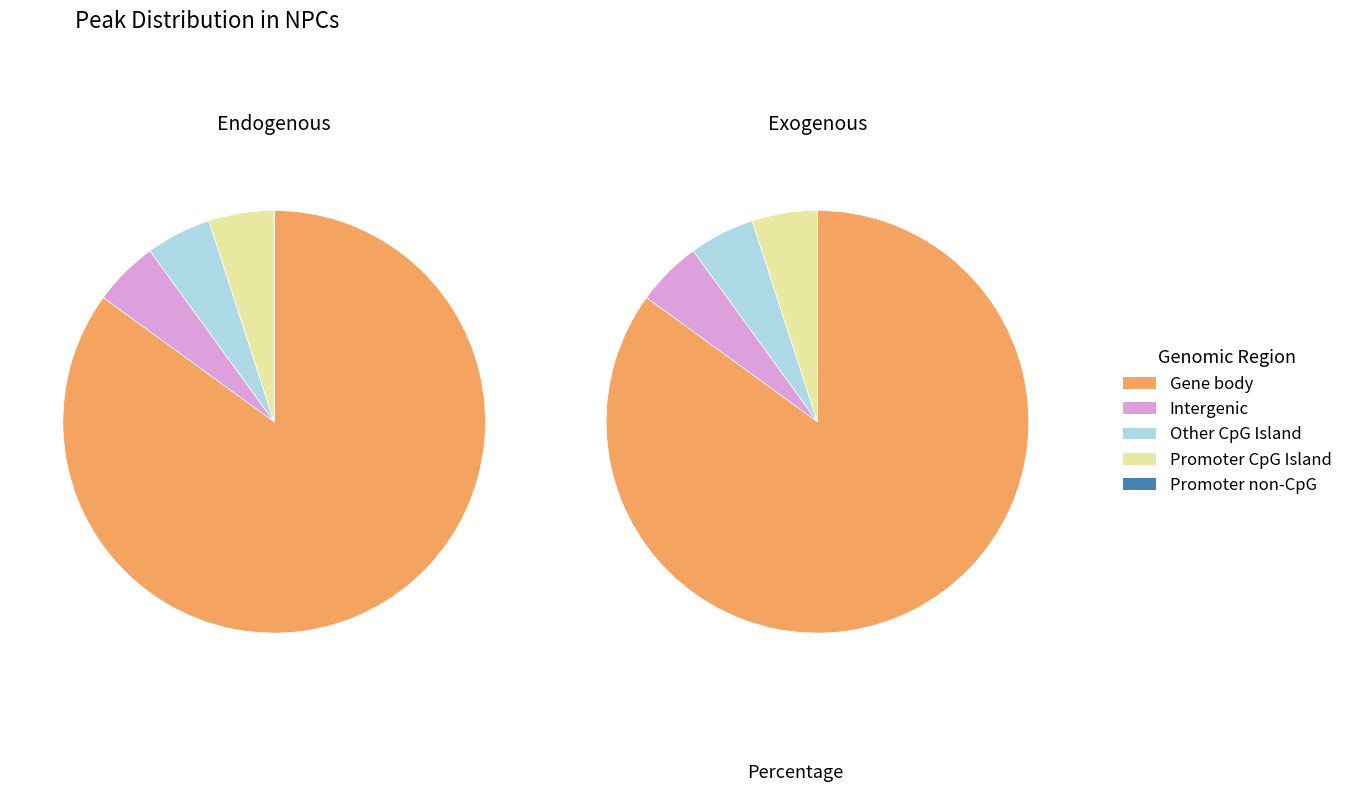

What percentage is NOT represented by 1278?

95.0%